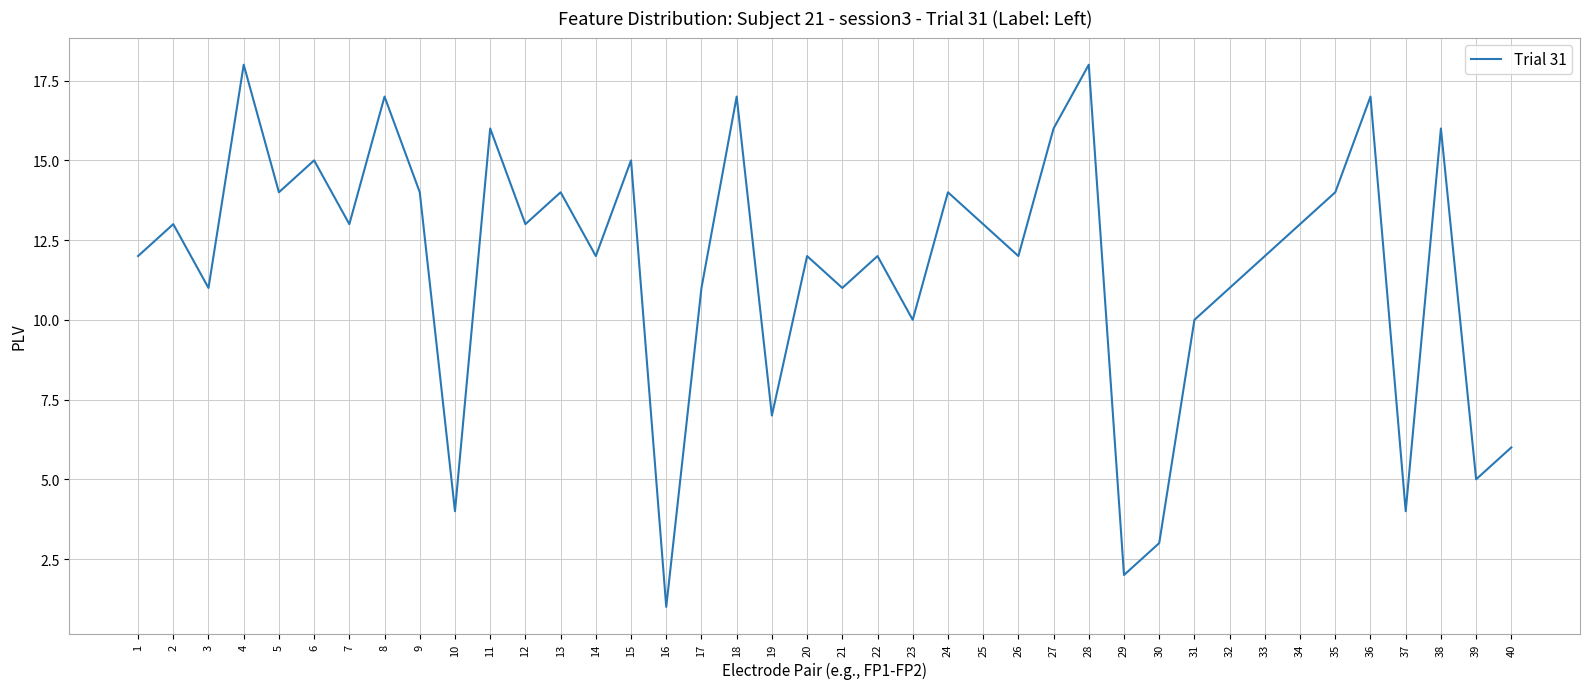

What is the minimum value shown in the chart?

1